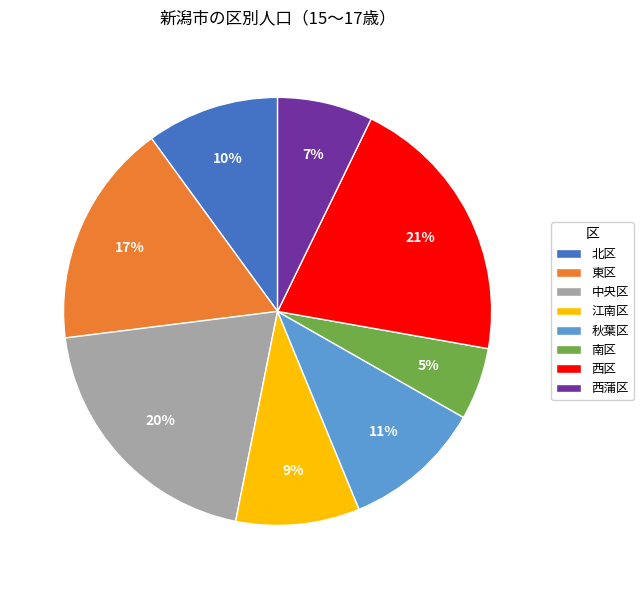

The 西区 slice represents 14% of the pie. True or false?

False